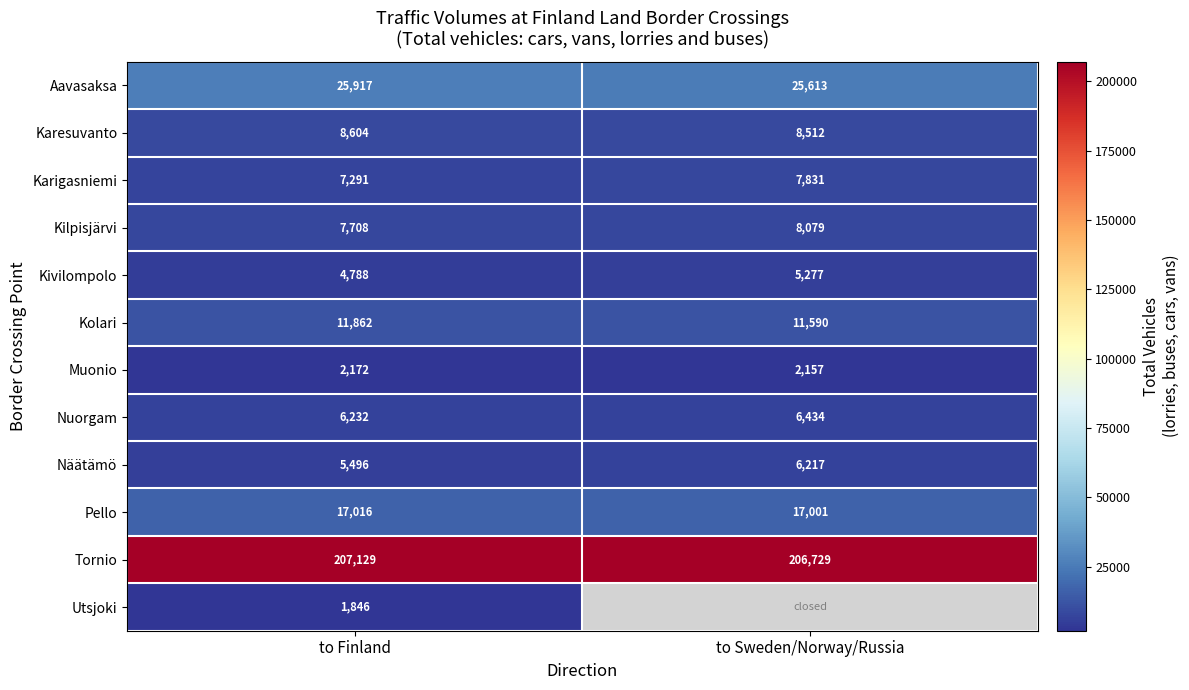

At which category does the chart reach its minimum across all series?

to Finland